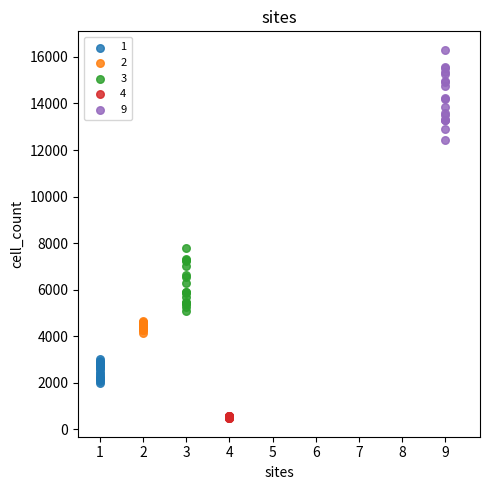

Which series reaches the minimum Y coordinate?

4